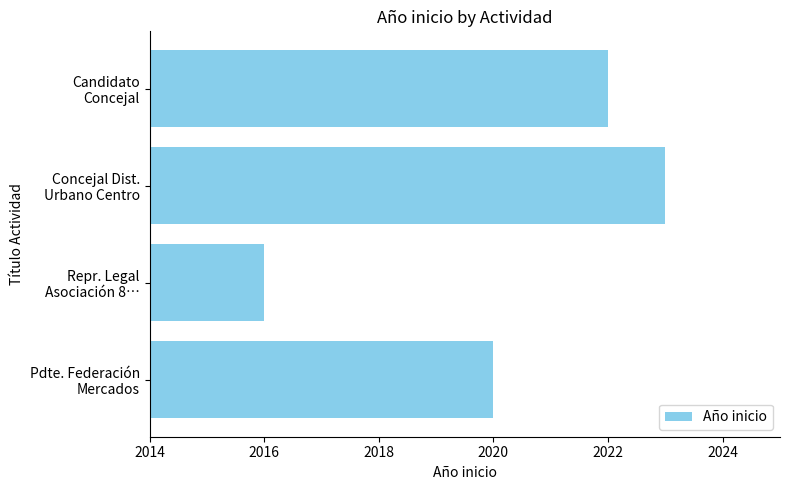

List the labels in order of value, largest first.

Concejal Dist.
Urbano Centro, Candidato
Concejal, Pdte. Federación
Mercados, Repr. Legal
Asociación 8…